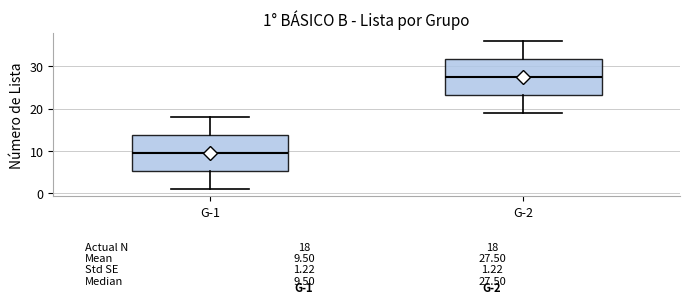

Which box has the highest median line?

G-2